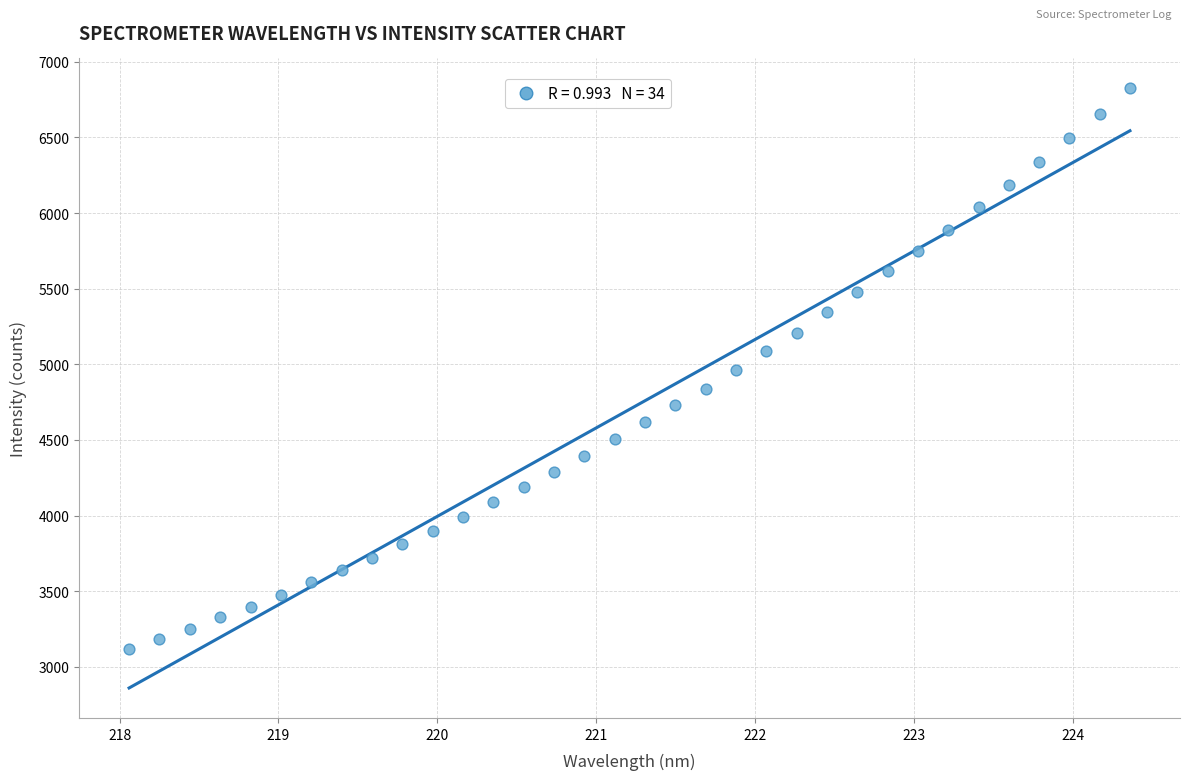

What is the range of X values (max minus min)?

6.3